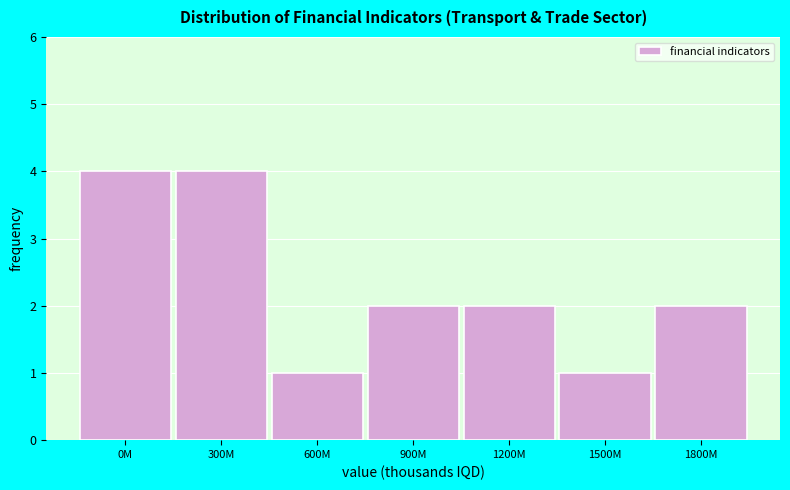

Reading right to left, extract all data points from this chart.

1800M=2	1500M=1	1200M=2	900M=2	600M=1	300M=4	0M=4